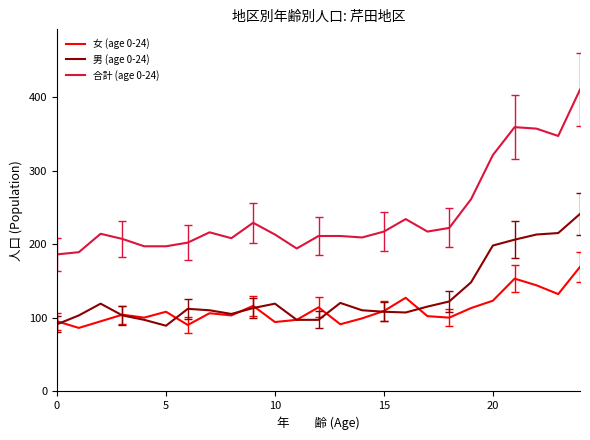

Which series has the largest total across all categories?

合計 (age 0-24)